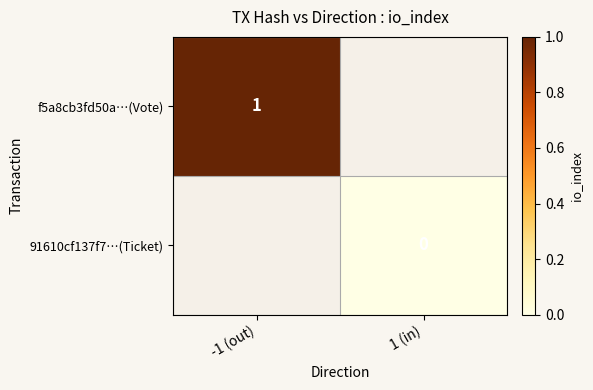

The f5a8cb3fd50a…(Vote) series shows 1 at -1 (out). True or false?

True